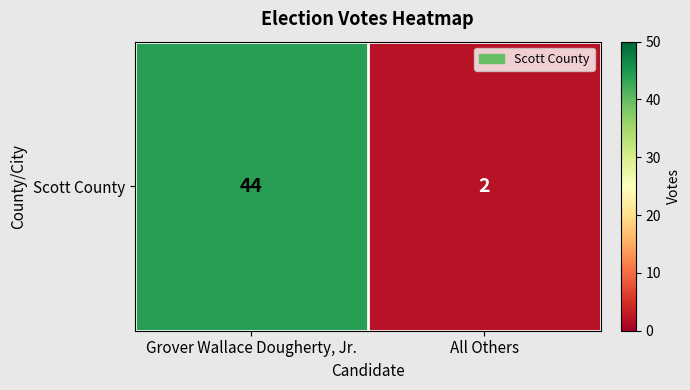

The value at Grover Wallace Dougherty, Jr. is 44. True or false?

True